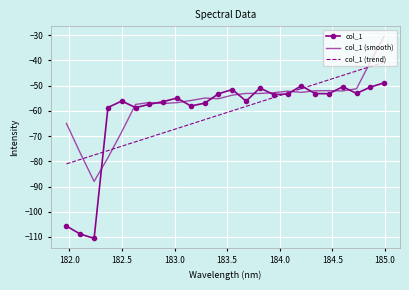

What are all the series names shown in the legend?

col_1, col_1 (smooth), col_1 (trend)